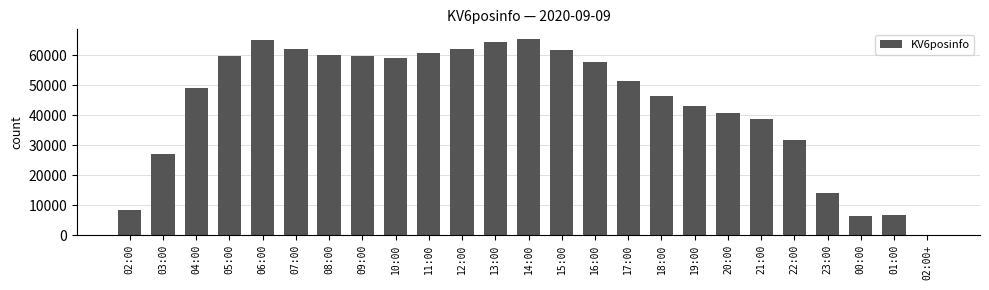

The chart shows a value of 23032 at 07:00. True or false?

False